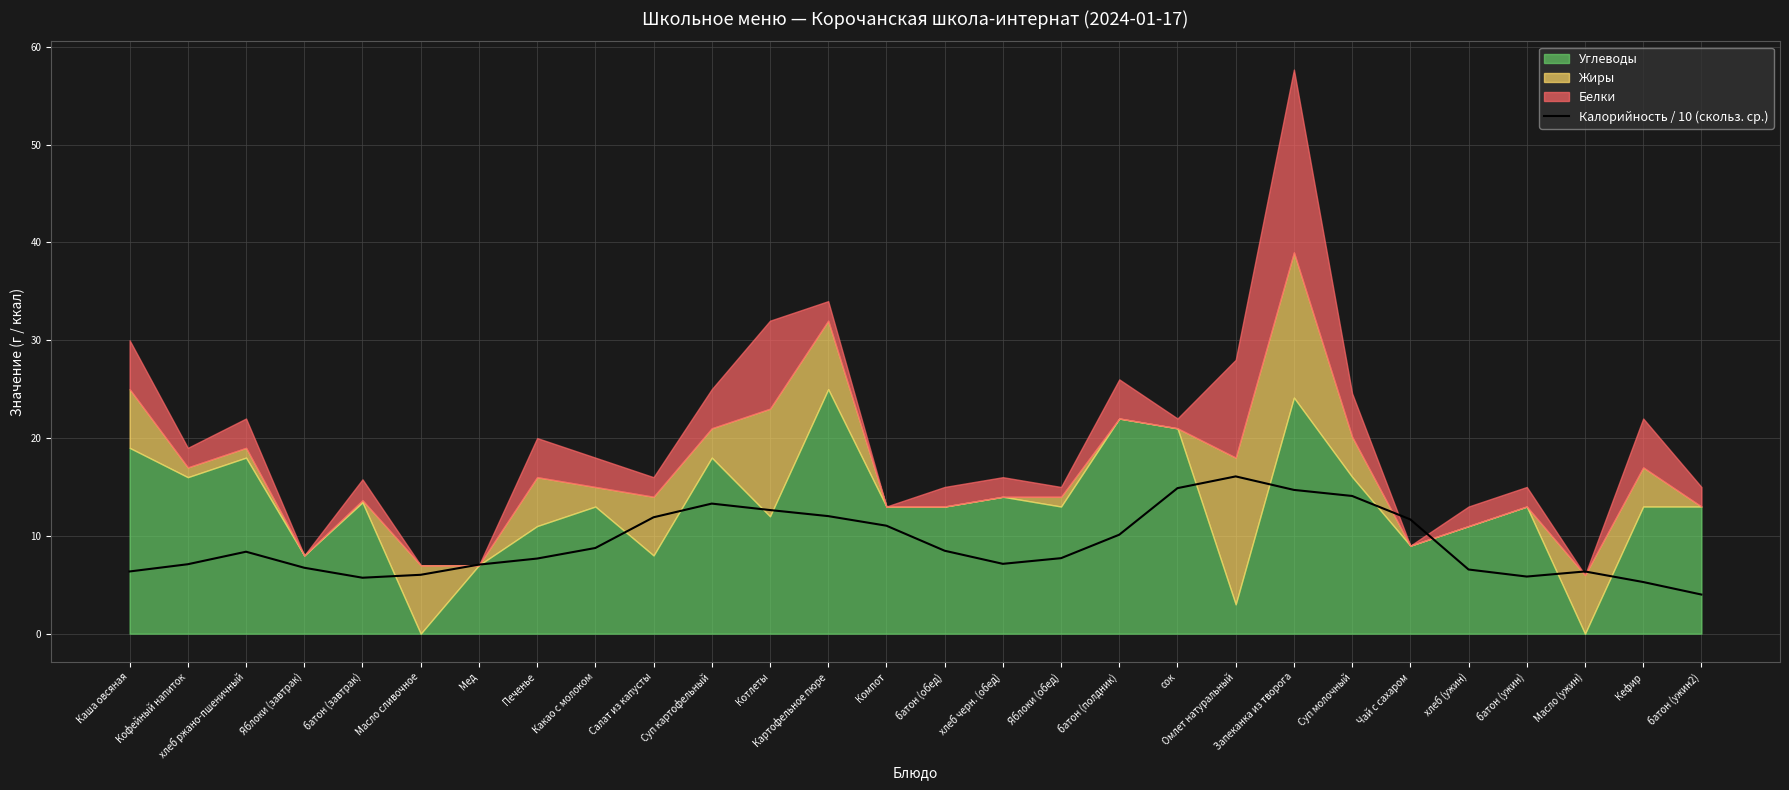

Is it true that Калорийность / 10 (скольз. ср.) equals 9.2 at Масло (ужин)?

False